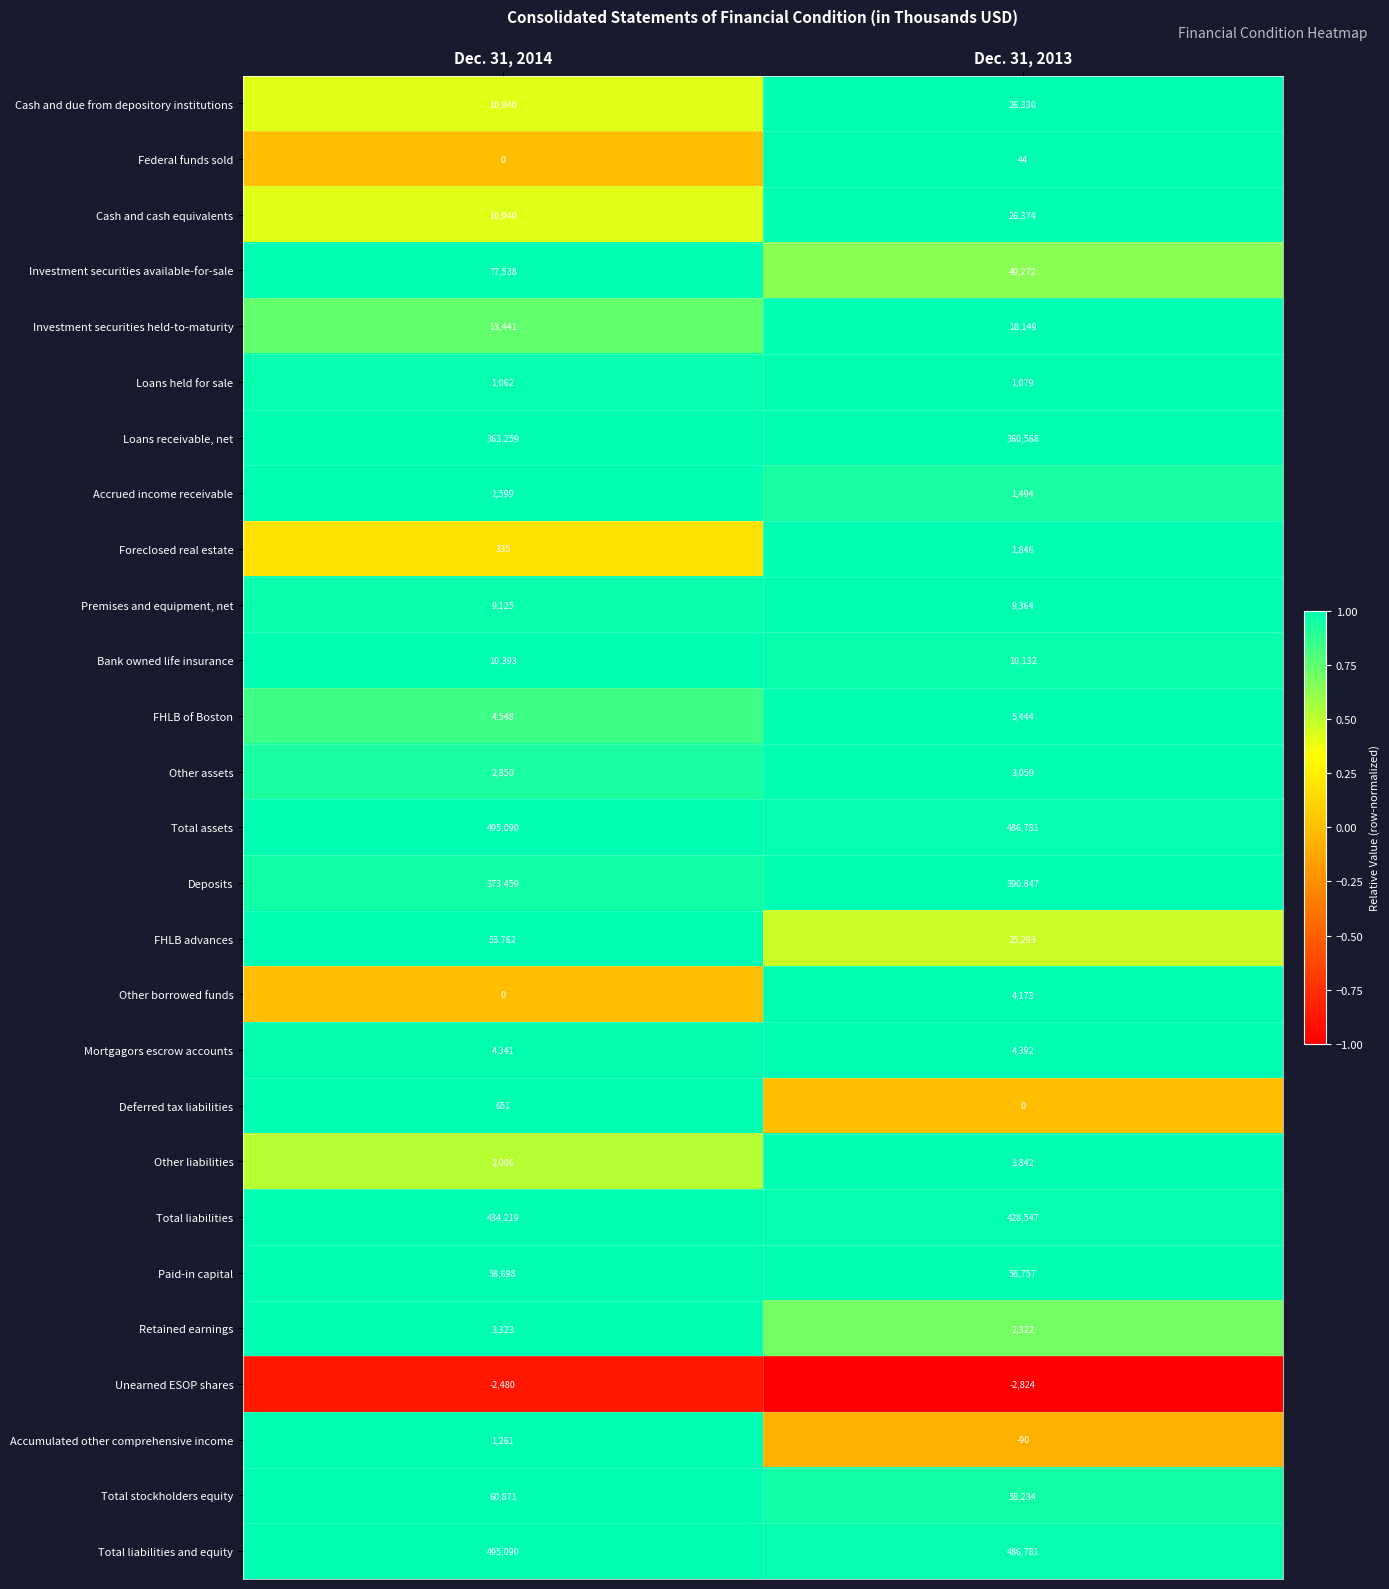

At which label does Total liabilities and equity reach its minimum?

Dec. 31, 2013